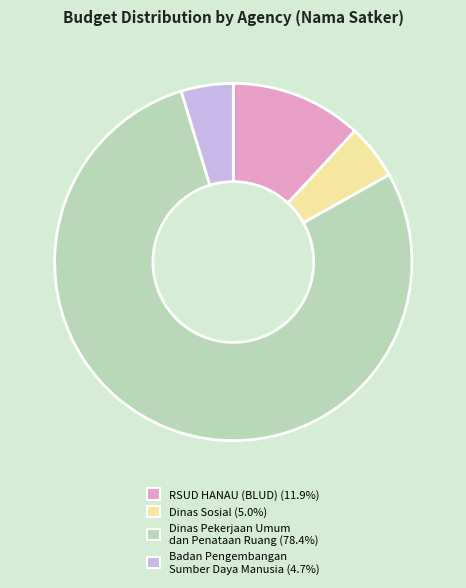

Is there a majority slice in this chart?

Yes